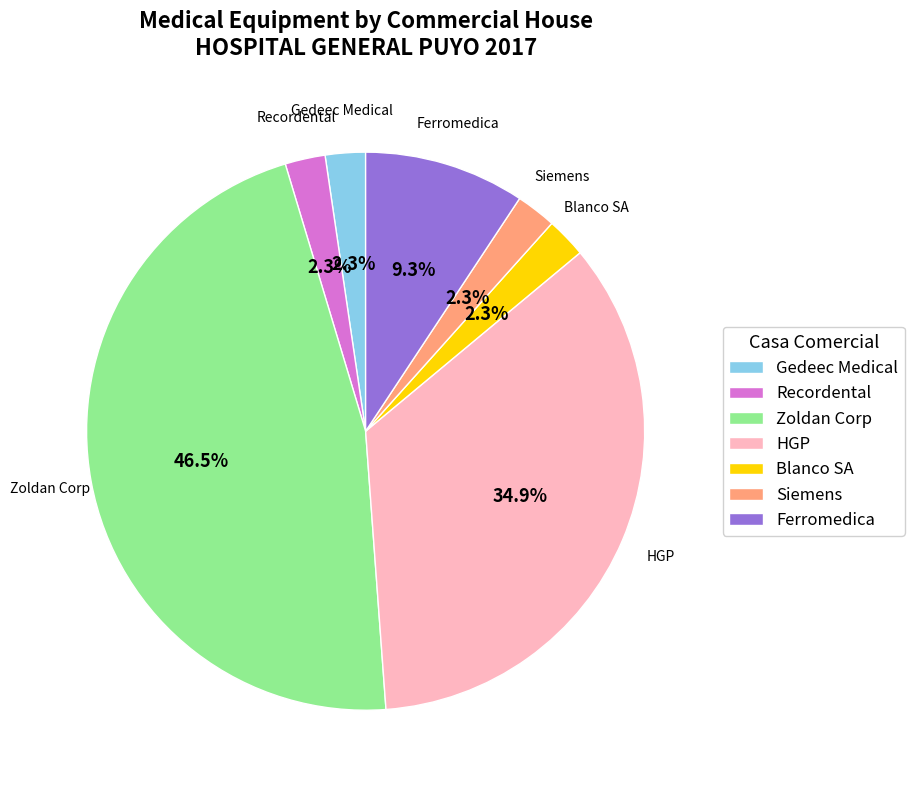

Which slice is the largest?

Zoldan Corp